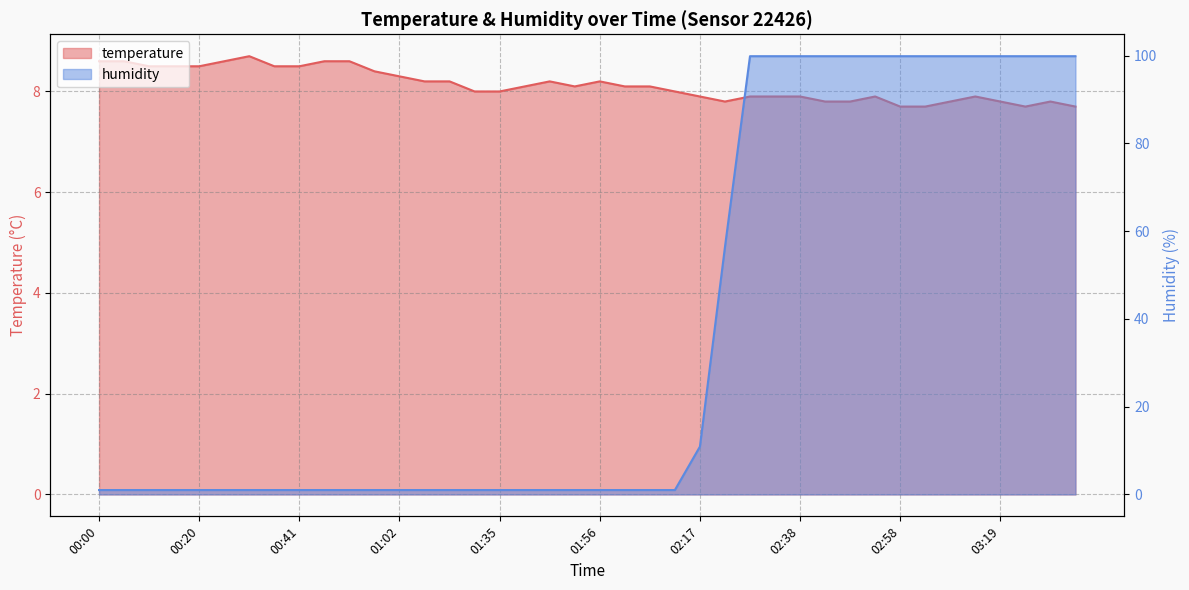

What is the minimum value shown in the chart?

1.0